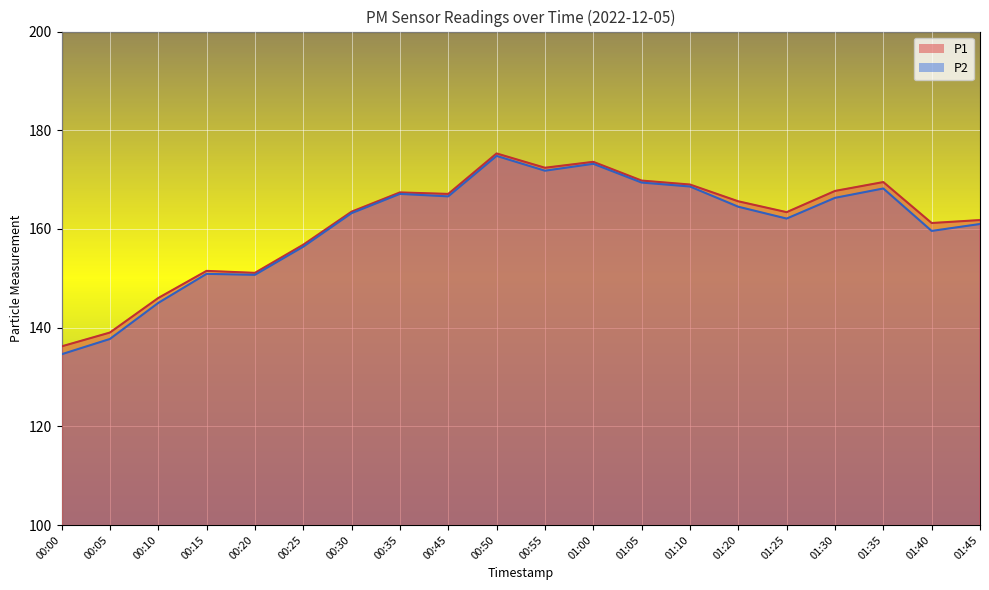

At which label does P1 reach its peak?

00:50